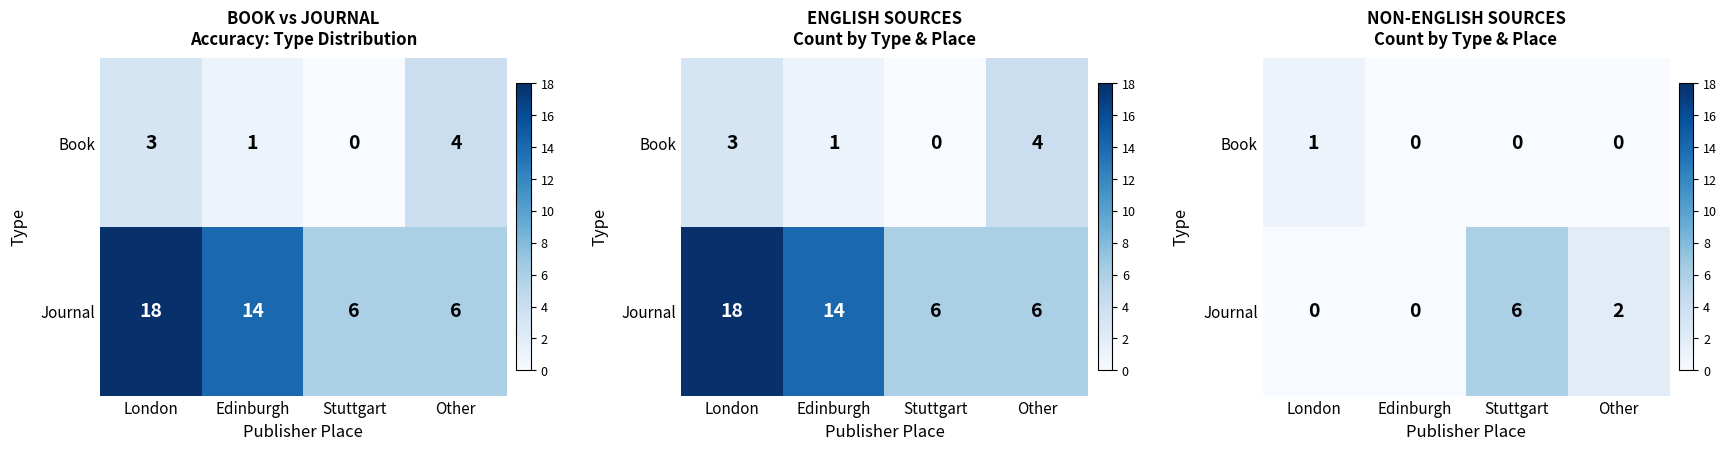

Which series changed the most between Edinburgh and Stuttgart?

Journal